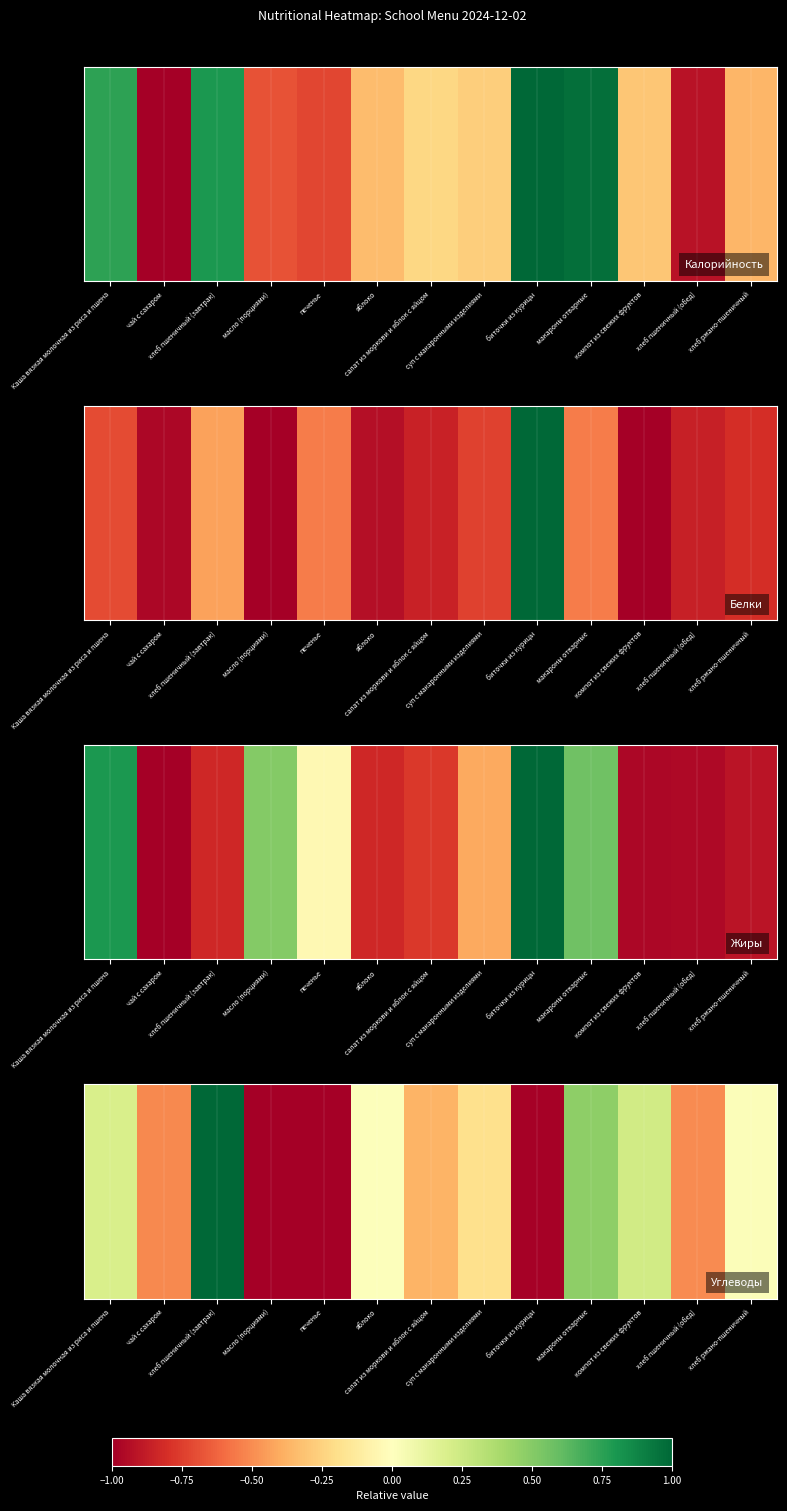

Is it true that the value at Каша вязкая молочная из риса и пшена is 39.1?

False